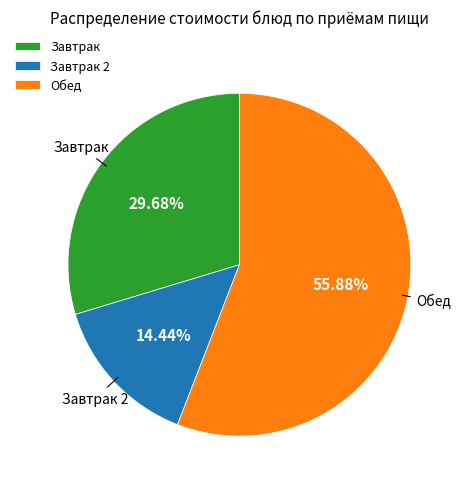

How many slices are in this pie chart?

3